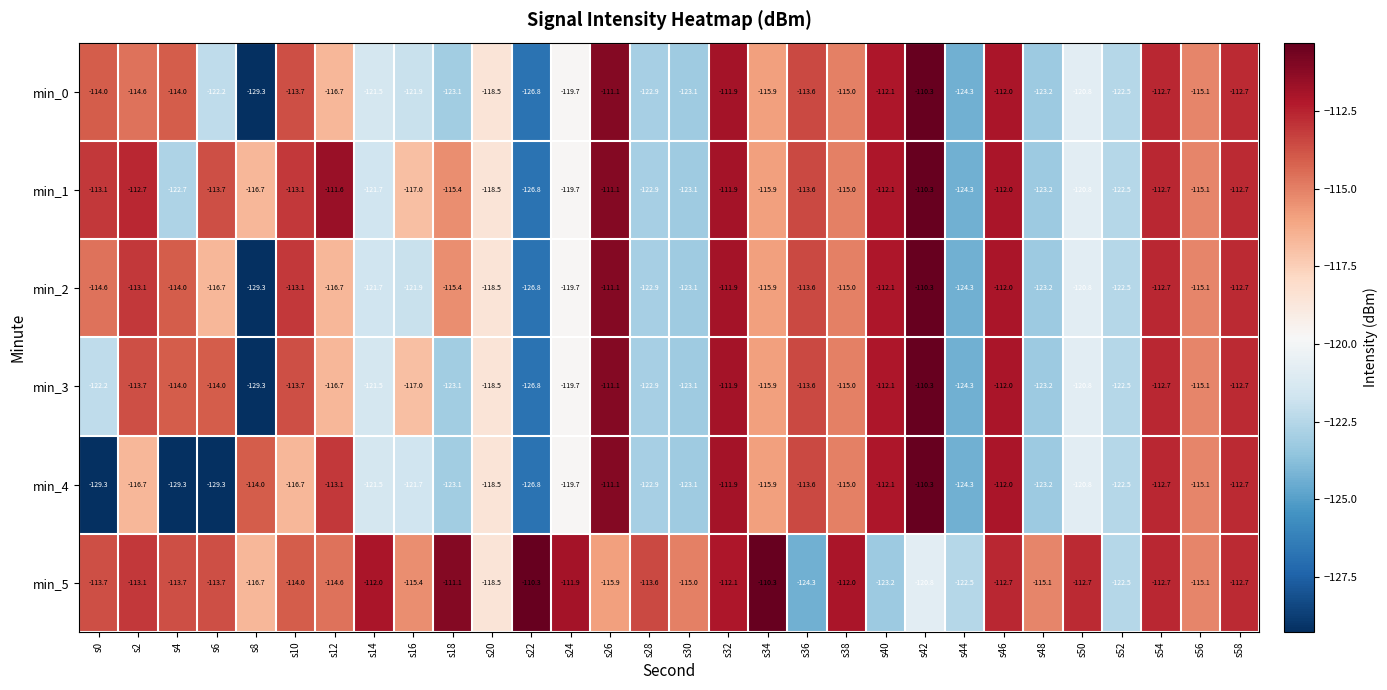

Is the value of min_2 at s16 greater than the value of min_1 at s8?

No